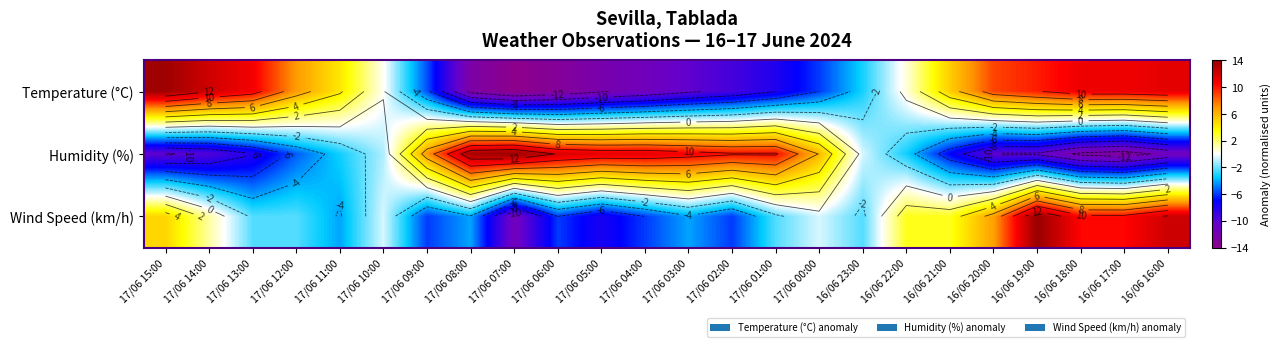

What is the approximate value of Temperature (°C) at 17/06 14:00?

12.1